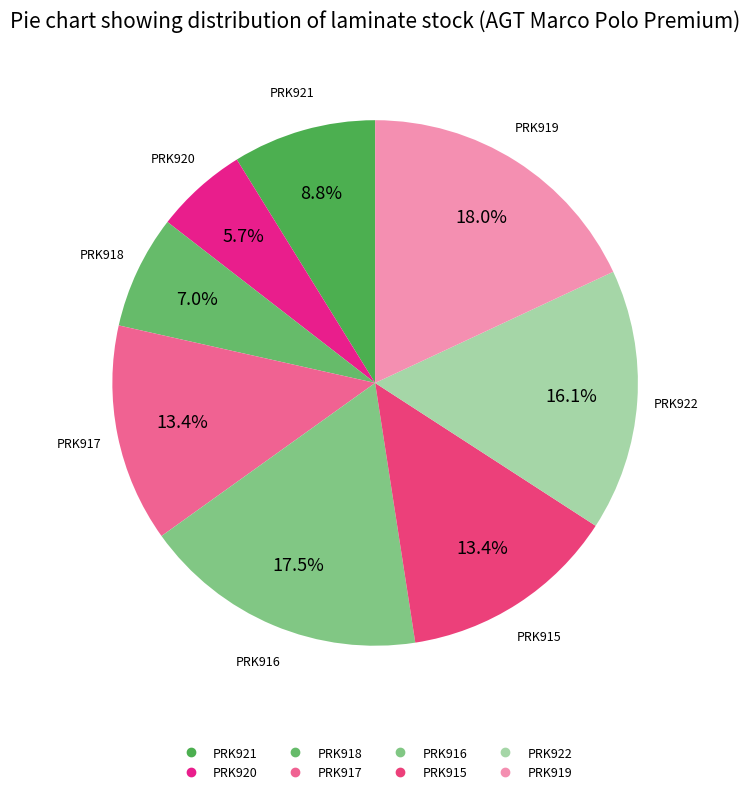

What percentage is NOT represented by PRK921?

91.2%